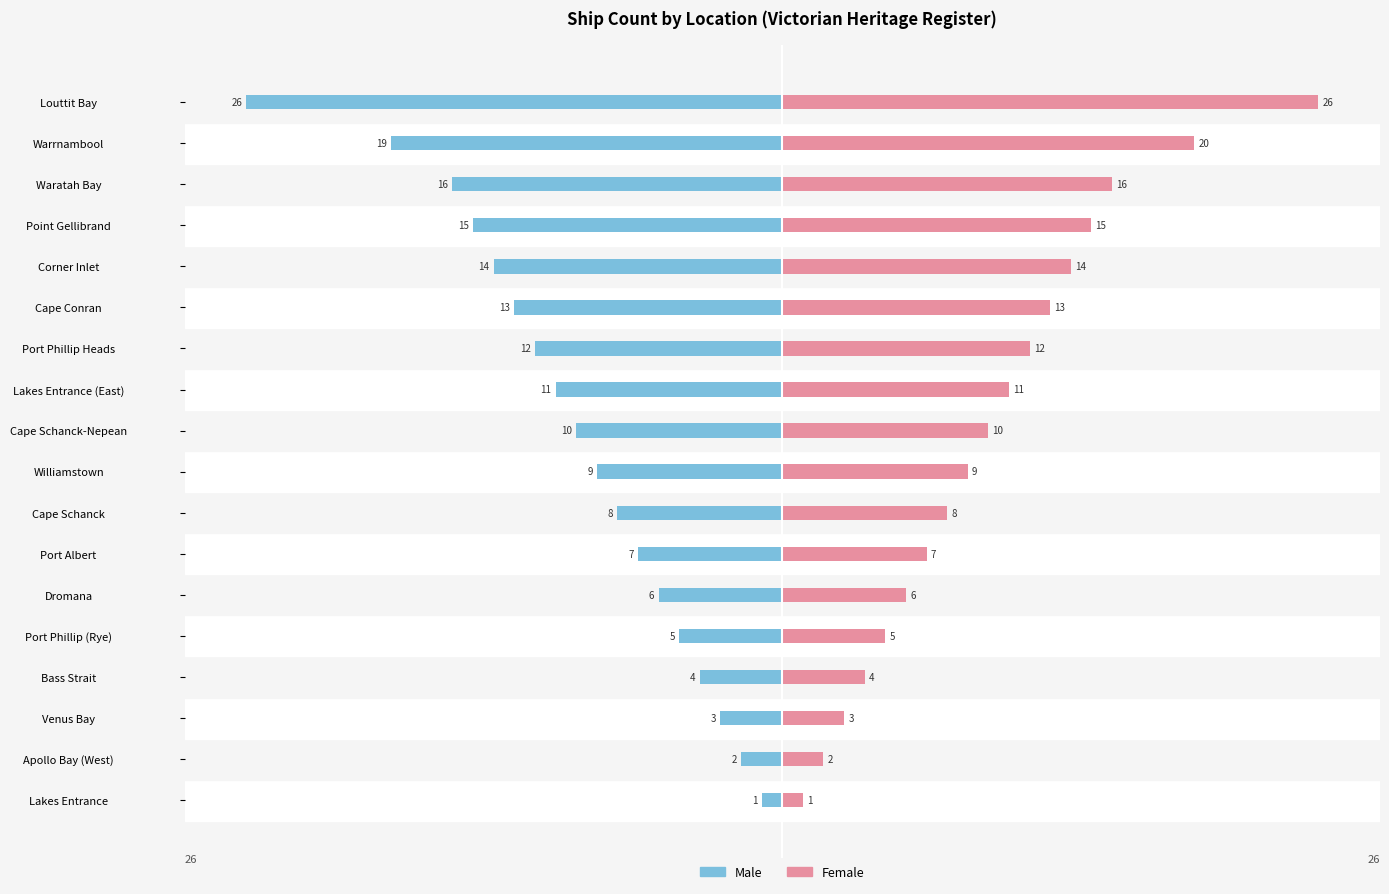

Which series has the largest total across all categories?

Female